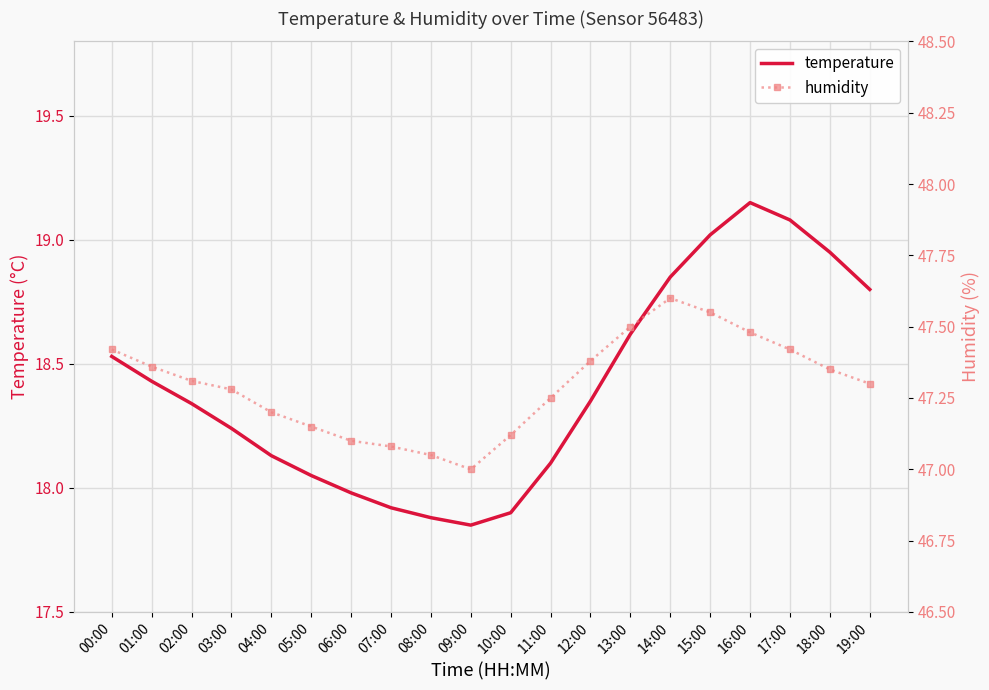

True or false: temperature and humidity intersect in this chart.

False